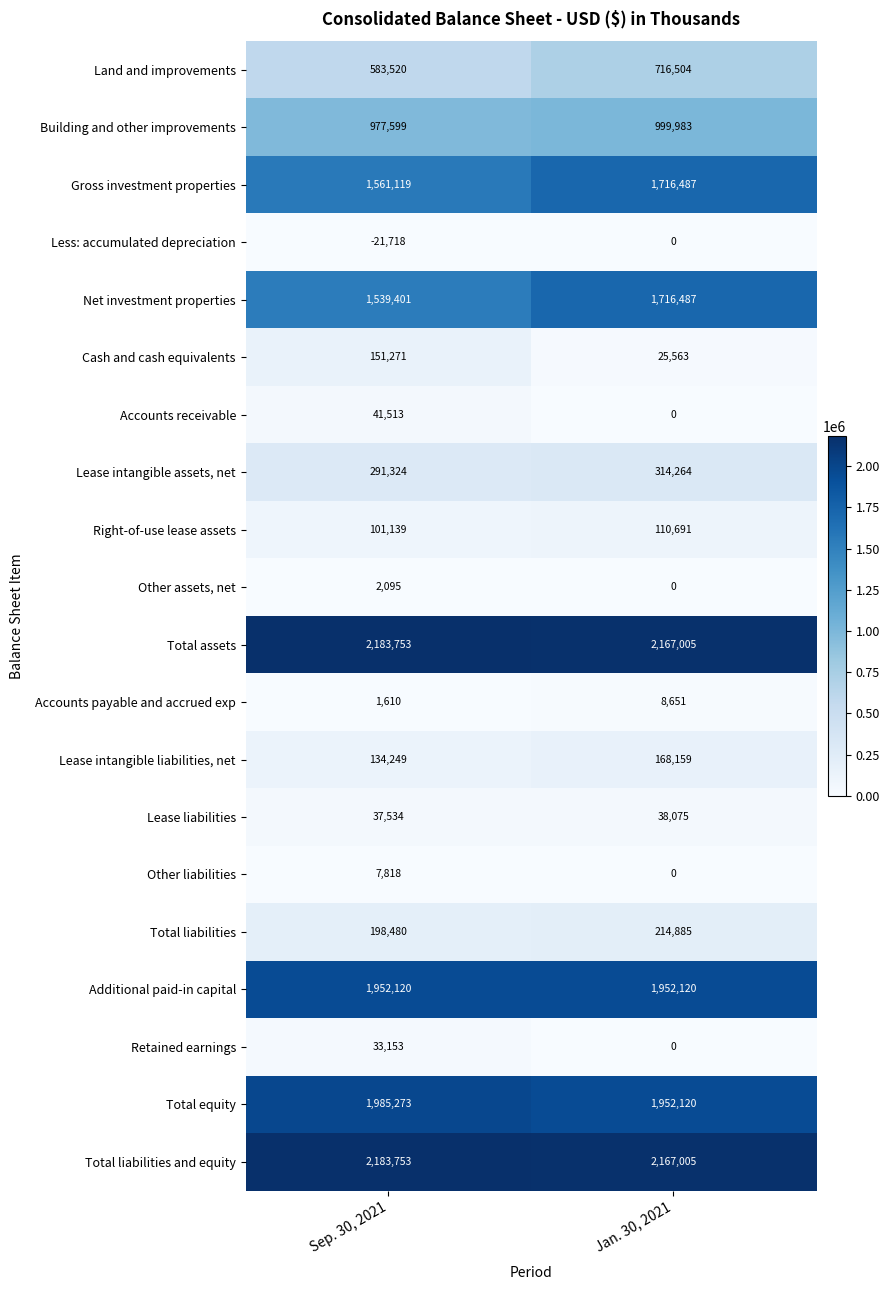

At which category is the sum across all series the highest?

Jan. 30, 2021